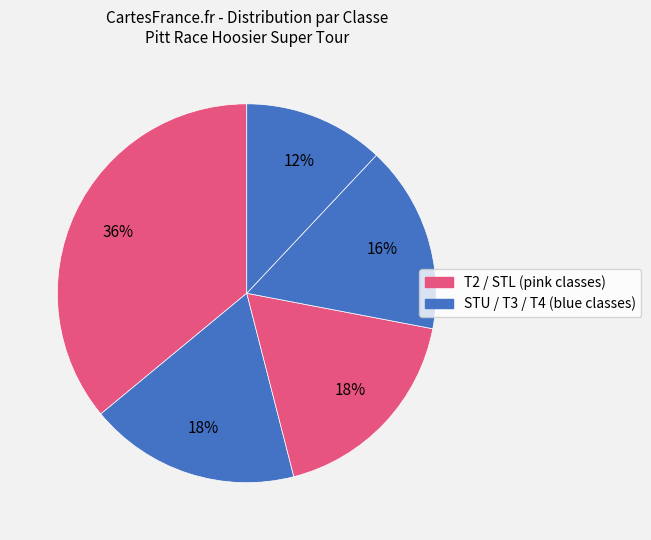

How many segments does this pie chart have?

5